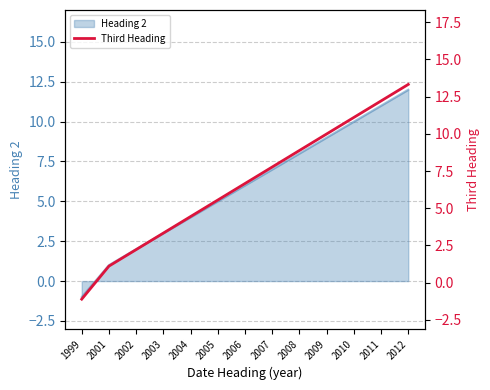

At which label does the data first exceed 6?

2006